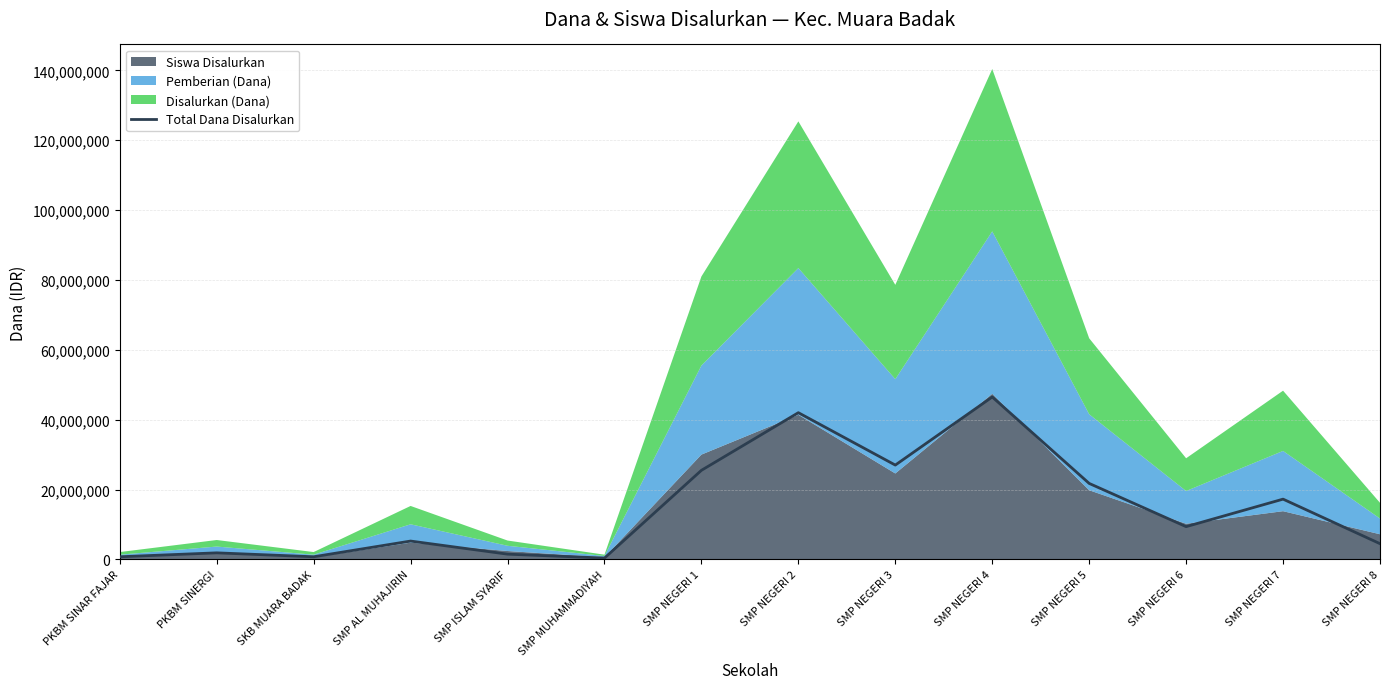

Which category has the highest value in the Total Dana Disalurkan series?

SMP NEGERI 4